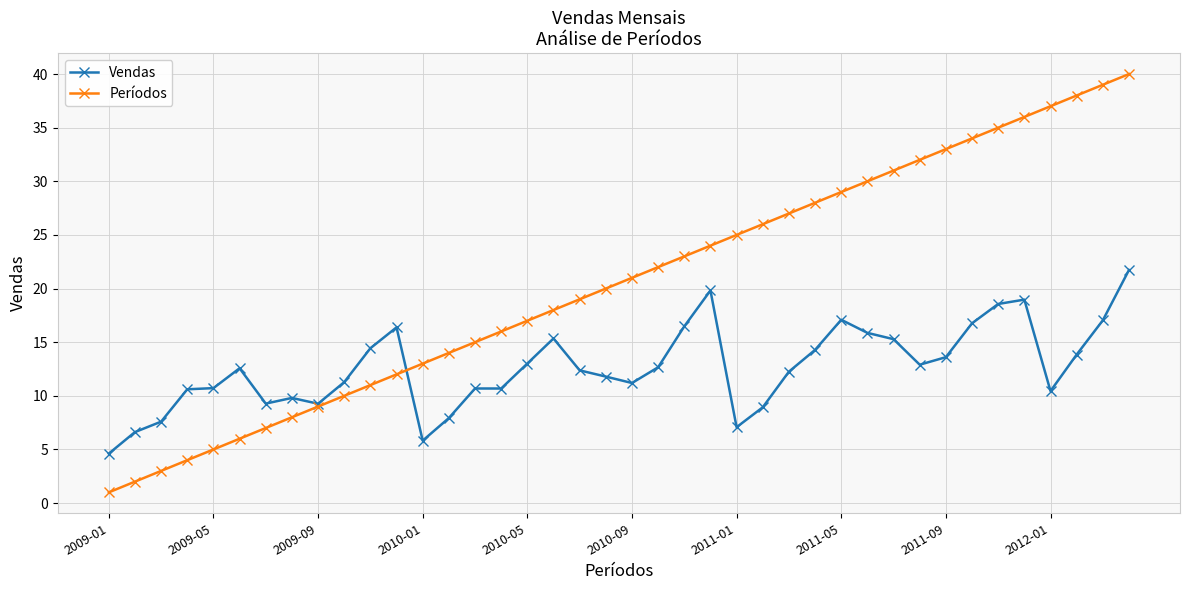

Does the chart have visible grid lines?

Yes